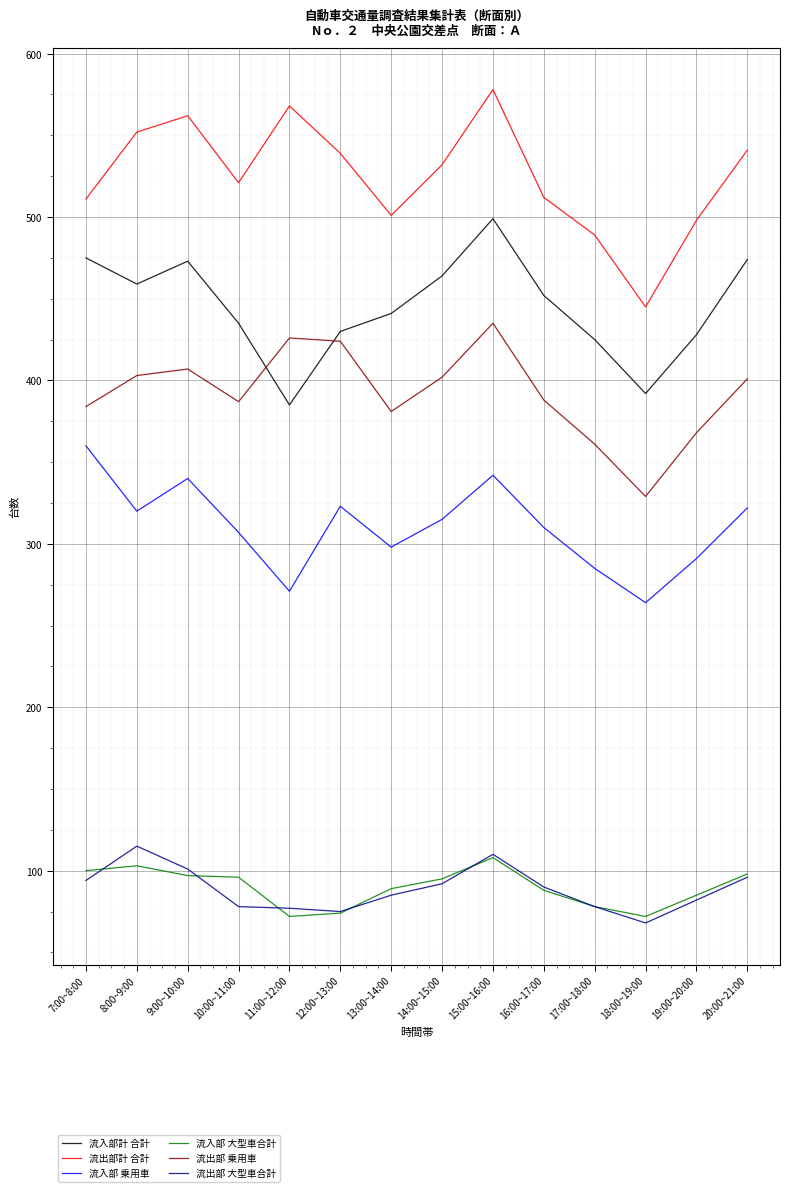

Which series has the largest range (max minus min)?

流出部計 合計